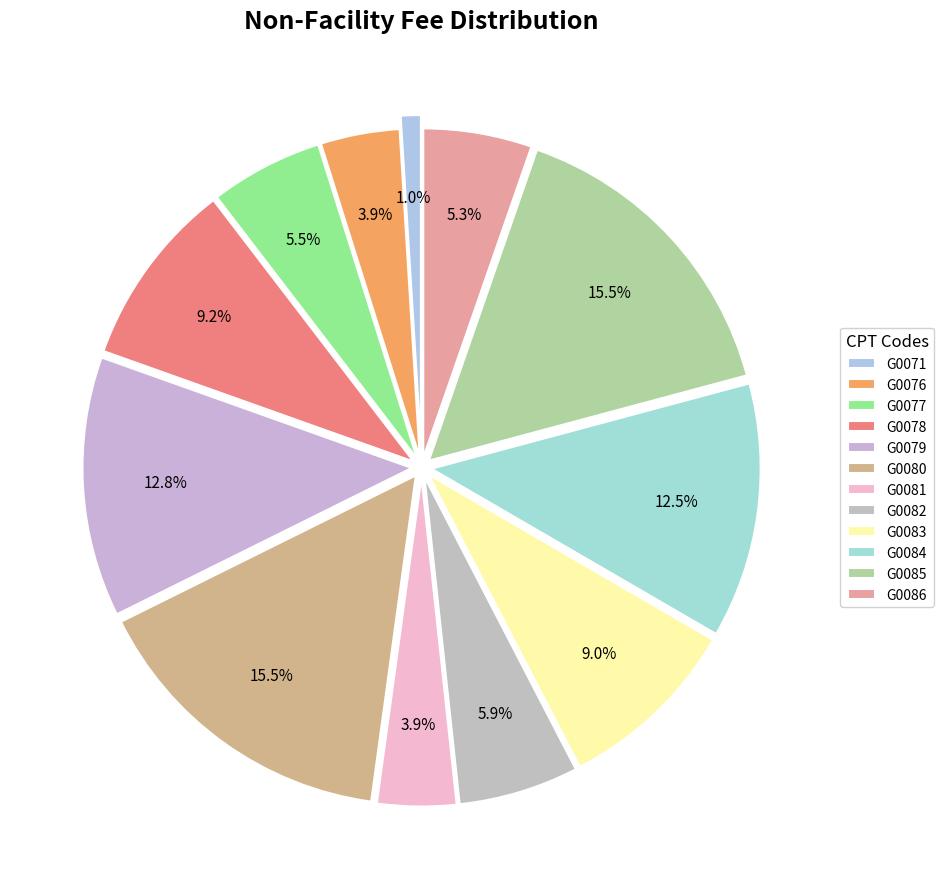

Rank the categories by value from highest to lowest.

G0080, G0085, G0079, G0084, G0078, G0083, G0082, G0077, G0086, G0076, G0081, G0071